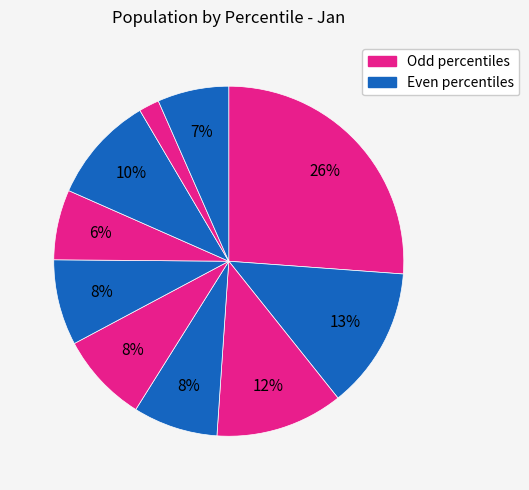

Count the number of slices in the pie.

10